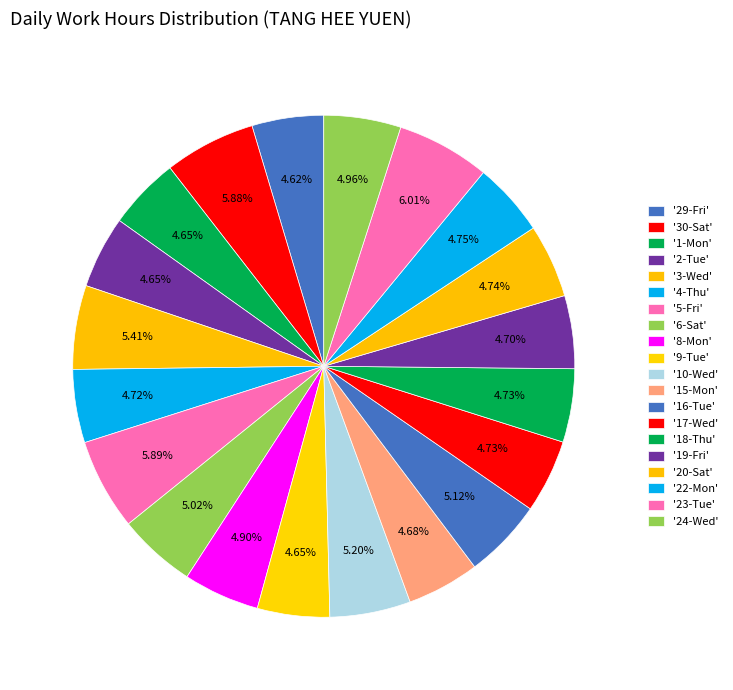

Count the number of slices in the pie.

20